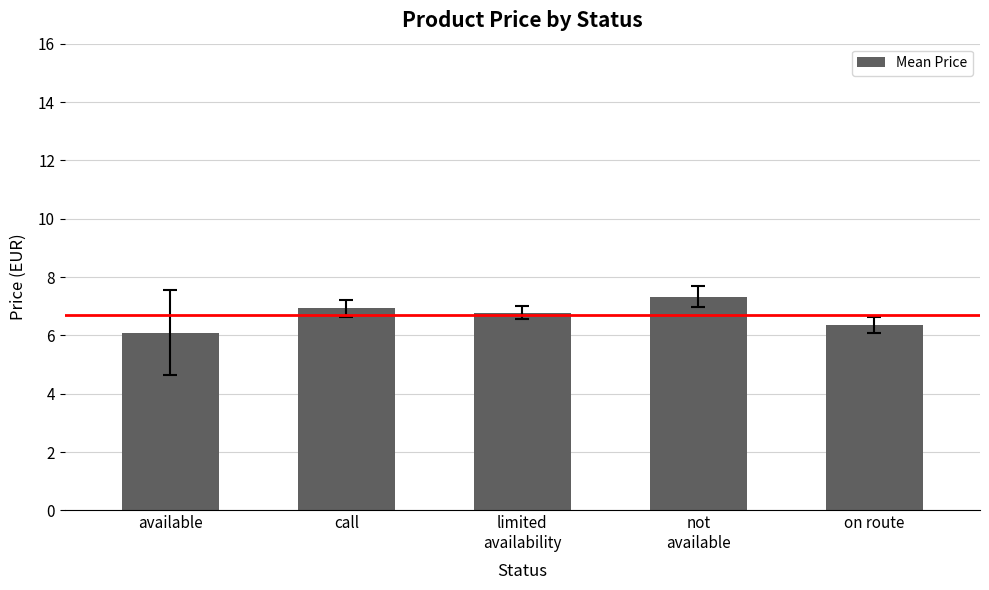

Rank the categories by value from highest to lowest.

not
available, call, limited
availability, on route, available